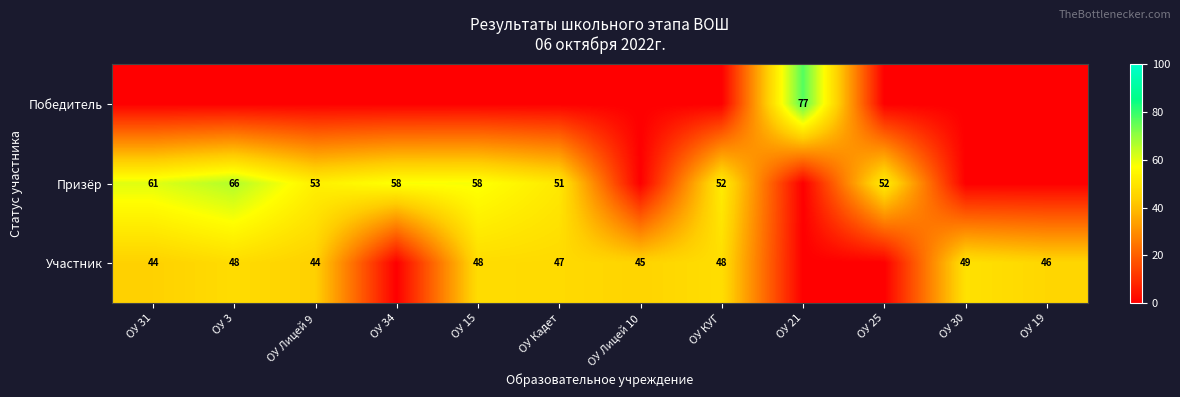

What is the spread (max minus min) of values at ОУ 21?

77.0